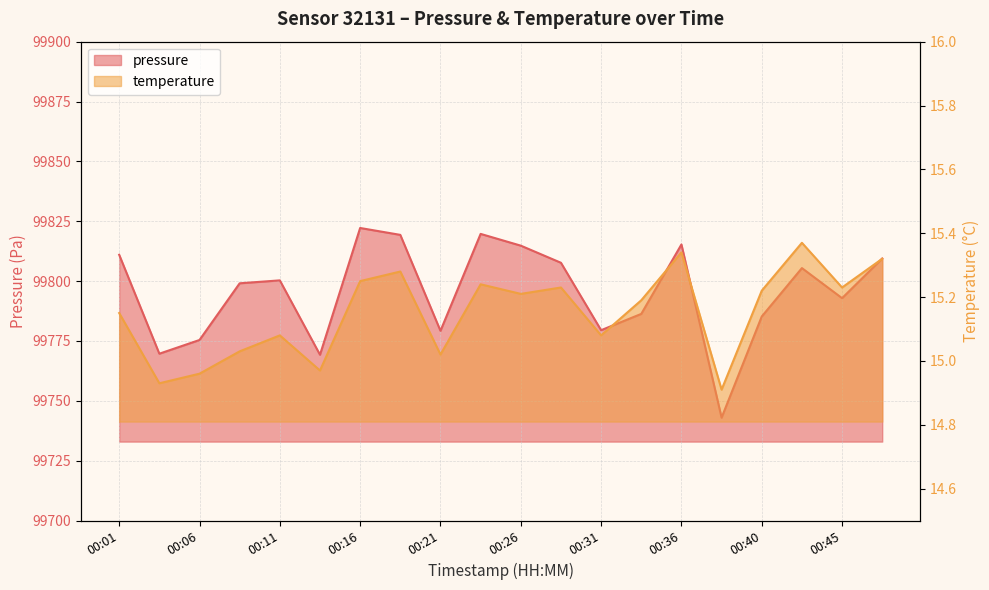

Rank the categories by temperature value from highest to lowest.

00:43, 00:36, 00:48, 00:19, 00:16, 00:23, 00:28, 00:45, 00:40, 00:26, 00:33, 00:01, 00:11, 00:31, 00:09, 00:21, 00:14, 00:06, 00:04, 00:38